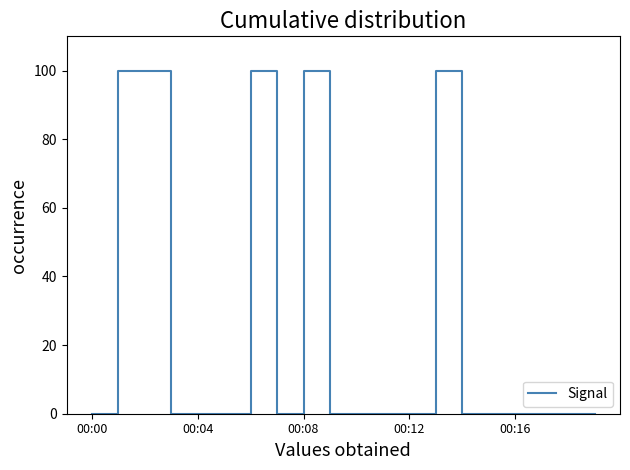

What is the difference between the maximum and minimum values?

100